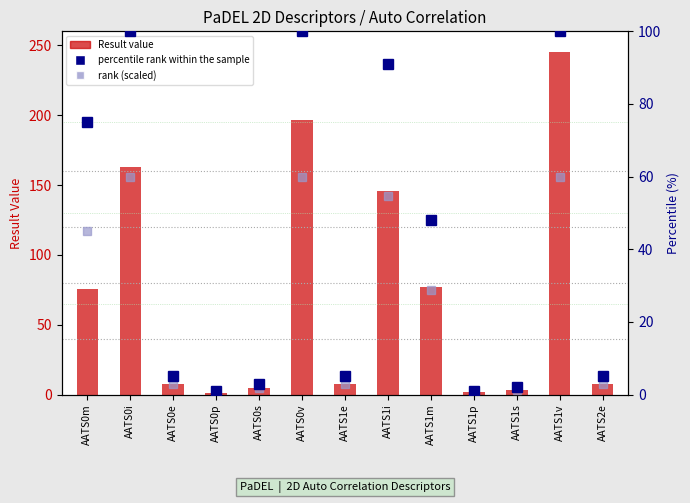

What is the difference between the Result value values at AATS0s and AATS0e?

2.9